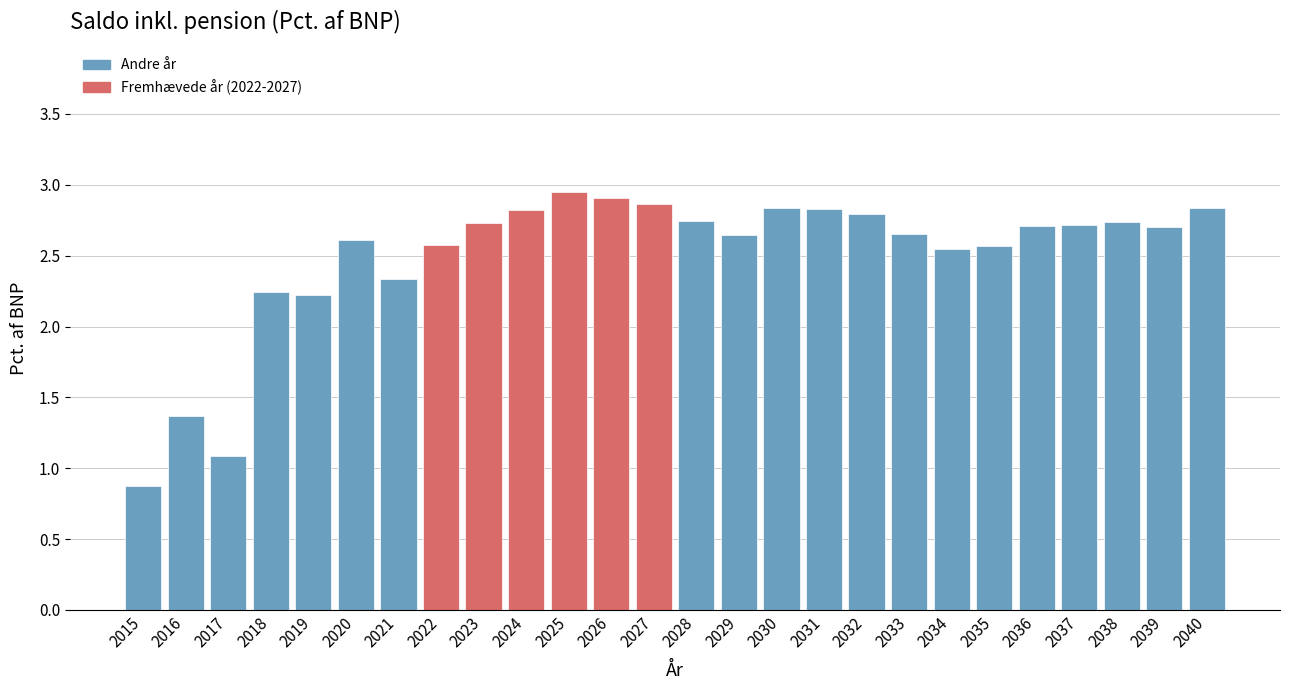

The chart shows a value of 4.1 at 2021. True or false?

False